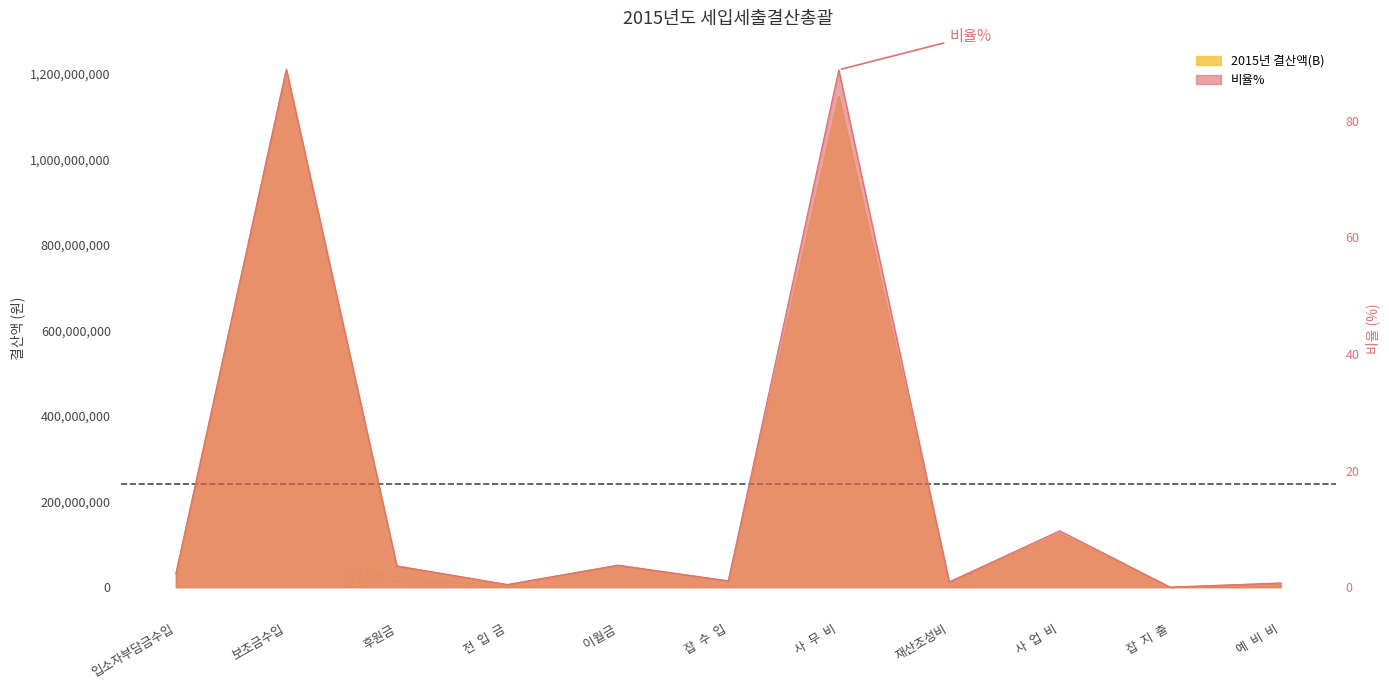

How many interior local valleys does the 비율% series have?

4